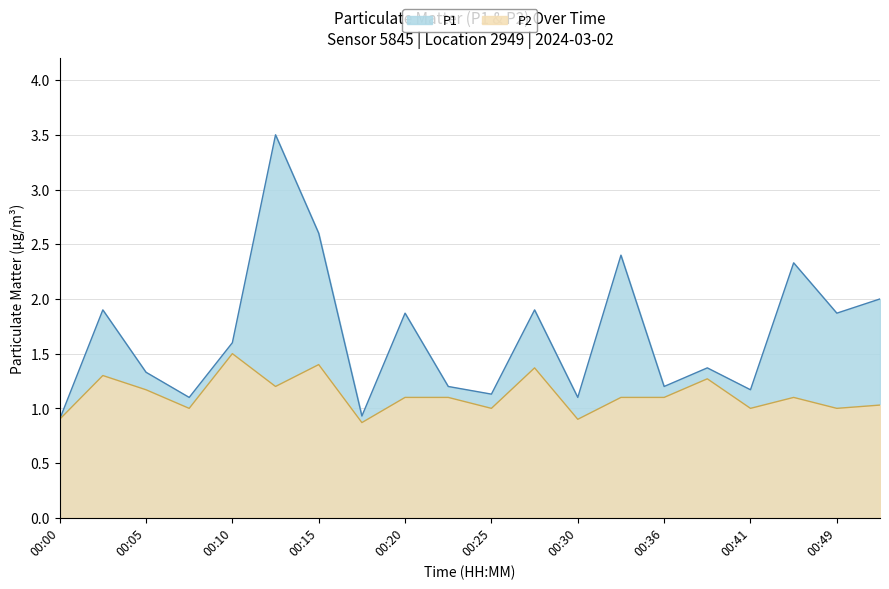

Reading right to left, transcribe all the data shown in this chart.

P1: 00:51=2.0	00:49=1.9	00:46=2.3	00:41=1.2	00:38=1.4	00:36=1.2	00:33=2.4	00:30=1.1	00:28=1.9	00:25=1.1	00:23=1.2	00:20=1.9	00:18=0.9	00:15=2.6	00:12=3.5	00:10=1.6	00:07=1.1	00:05=1.3	00:02=1.9	00:00=0.9
P2: 00:51=1.0	00:49=1.0	00:46=1.1	00:41=1.0	00:38=1.3	00:36=1.1	00:33=1.1	00:30=0.9	00:28=1.4	00:25=1.0	00:23=1.1	00:20=1.1	00:18=0.9	00:15=1.4	00:12=1.2	00:10=1.5	00:07=1.0	00:05=1.2	00:02=1.3	00:00=0.9